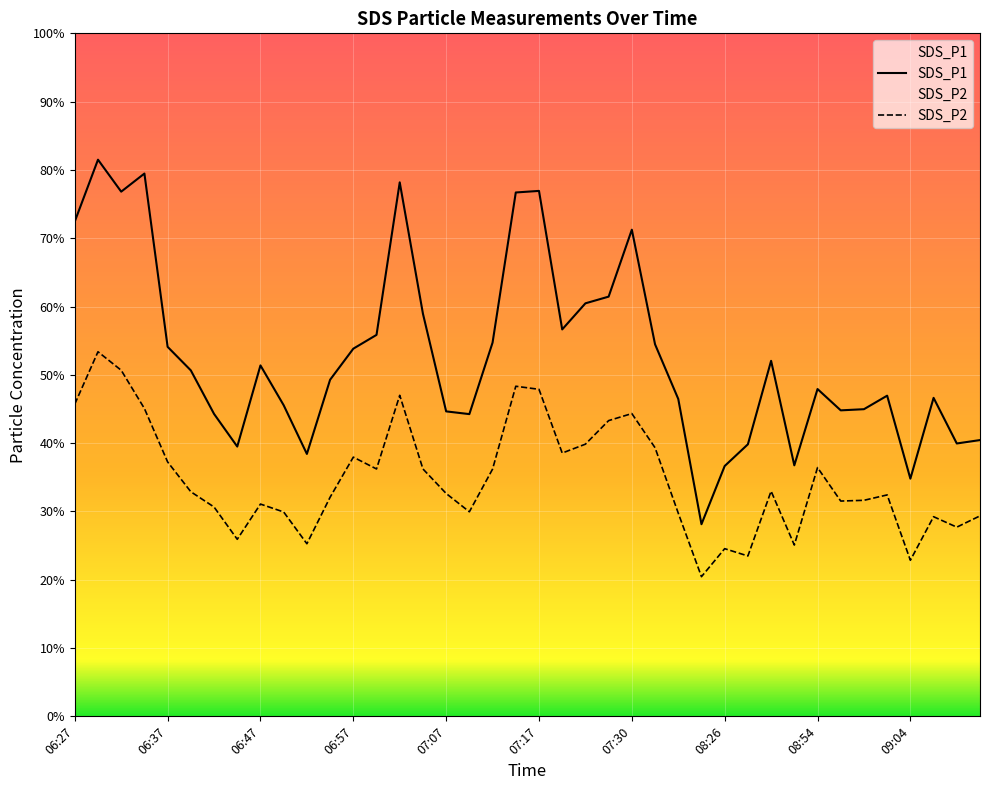

True or false: SDS_P1 and SDS_P2 intersect in this chart.

False